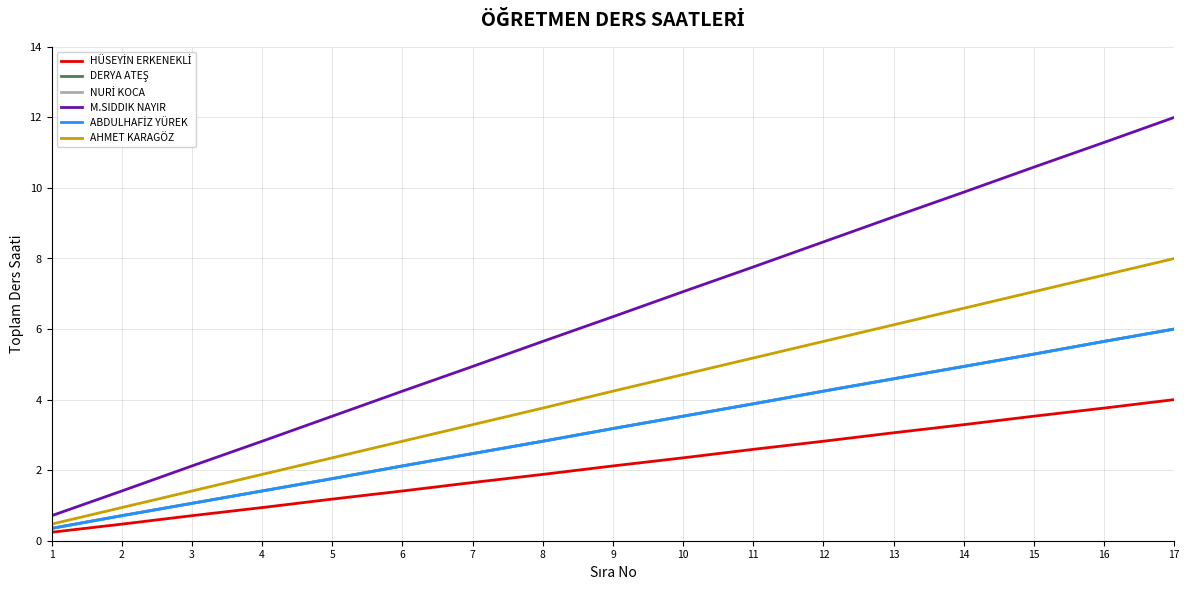

What is the difference between the highest and lowest values at 4?

1.9